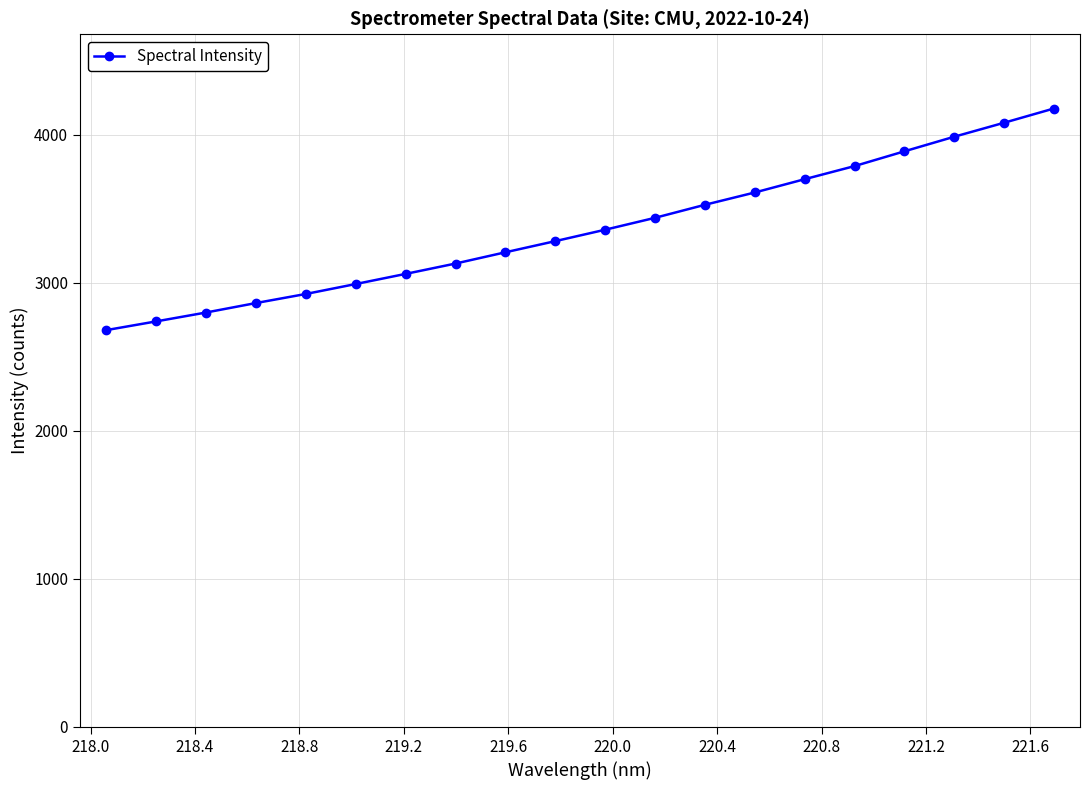

What is the value of the 2nd point from the left?

2740.1